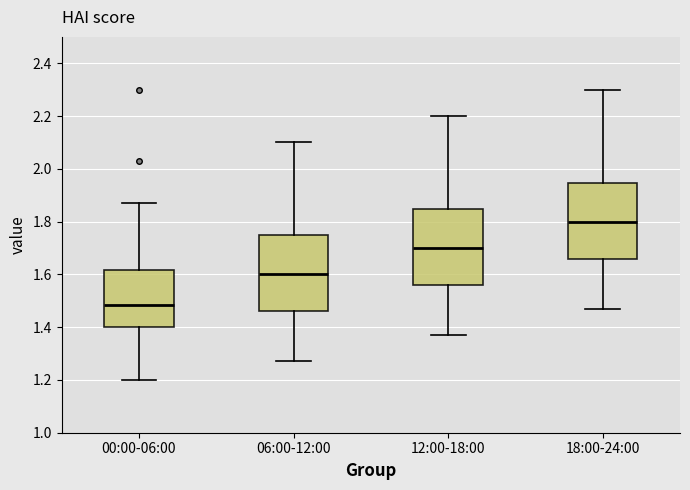

Which box has the lowest median line?

00:00-06:00